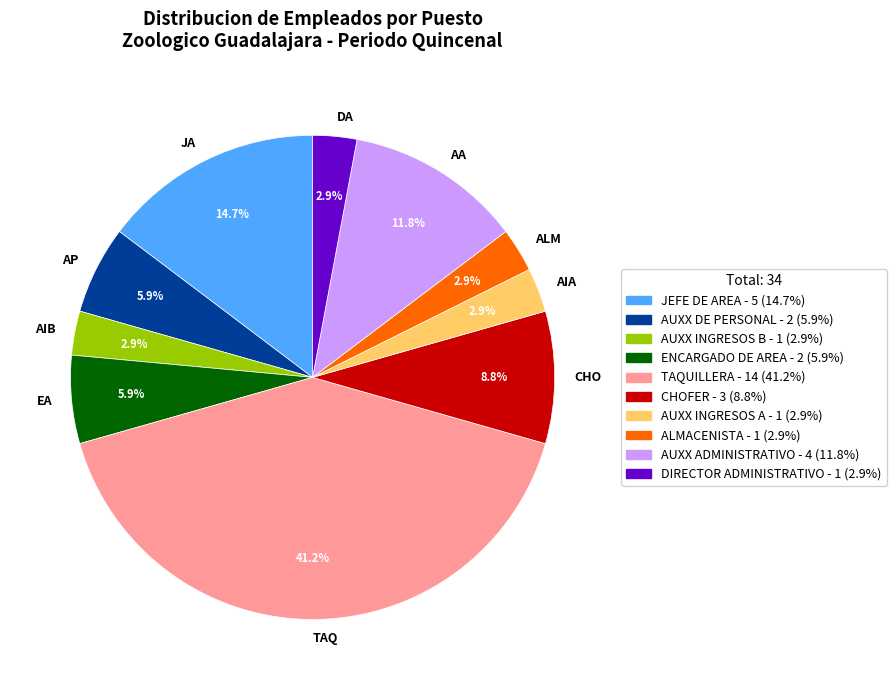

To the nearest percent, what is the average slice percentage?

10%